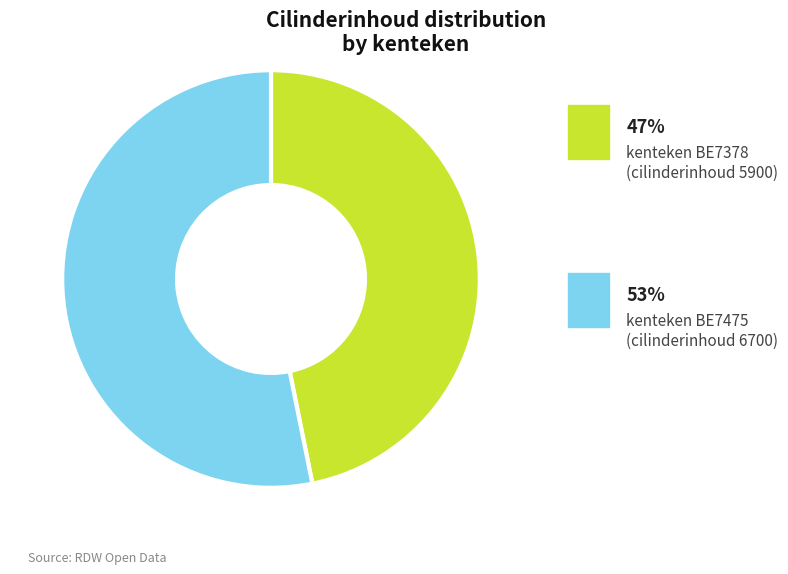

Rank the categories by value from lowest to highest.

BE7378, BE7475